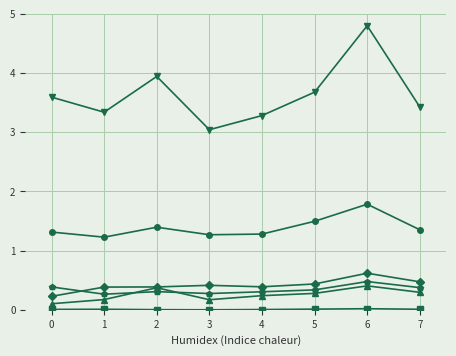

Which label corresponds to the largest value in the chart?

6